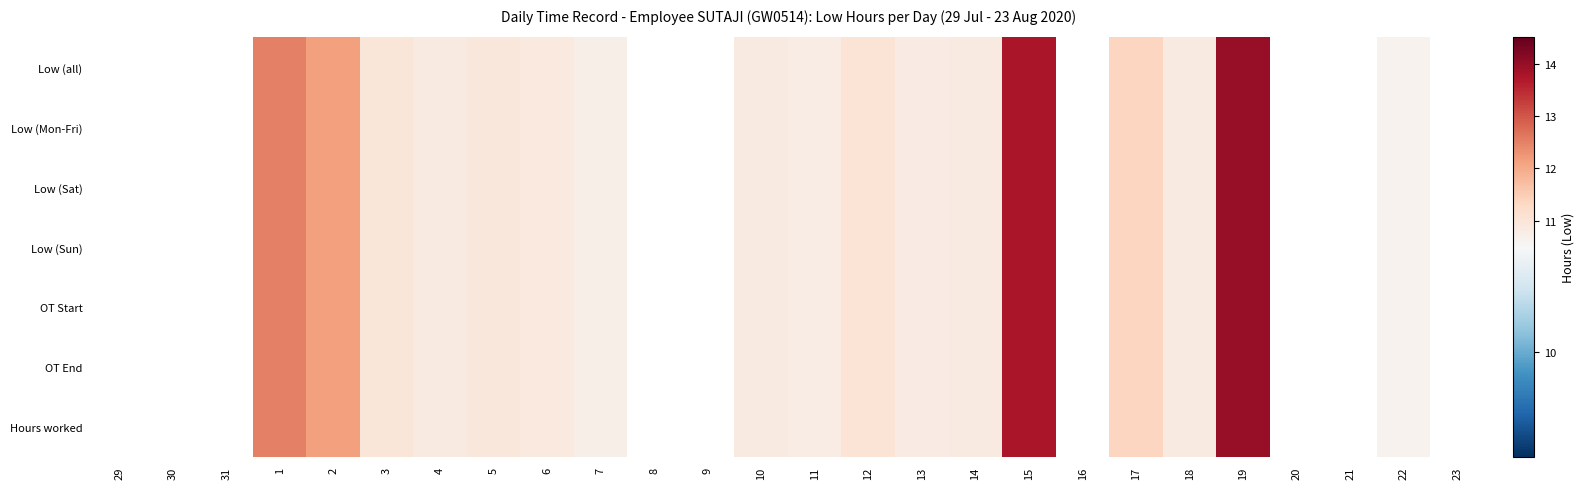

Is the value of Low (Sun) at 12 greater than the value of Low (all) at 5?

Yes